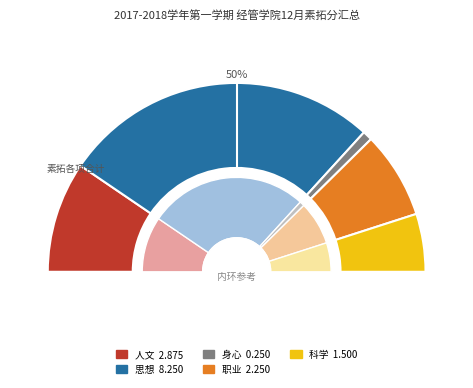

Is it true that 人文 is 28% of the pie?

False